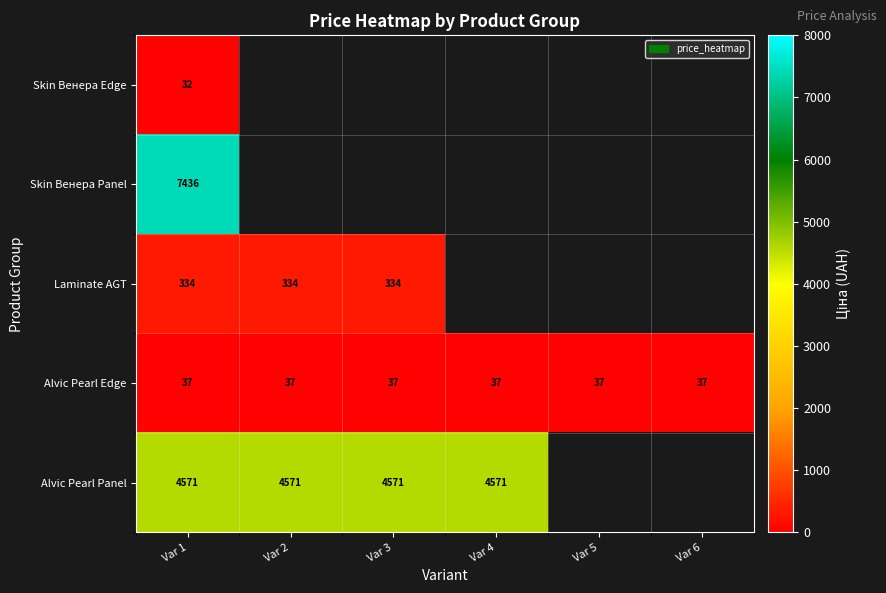

At which category is the sum across all series the highest?

Var 1